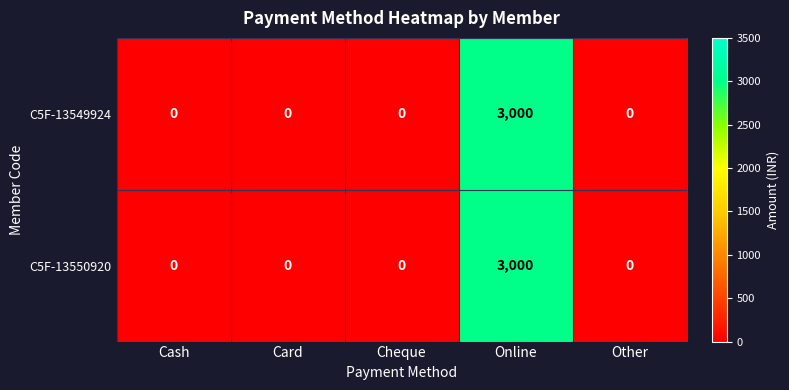

The C5F-13549924 series shows 1020 at Cash. True or false?

False